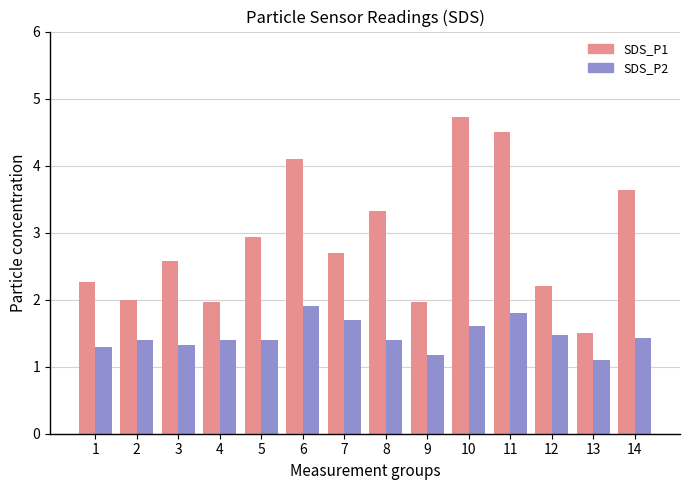

Where does the SDS_P1 series first go above 2?

1